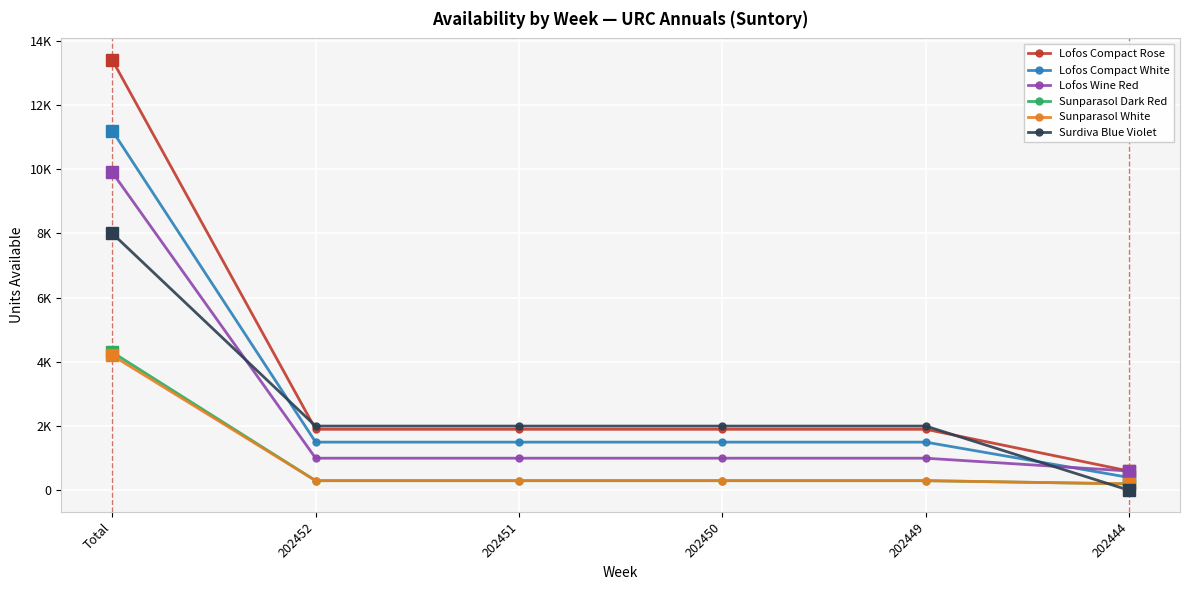

True or false: Sunparasol White and Lofos Compact White cross at least once.

False